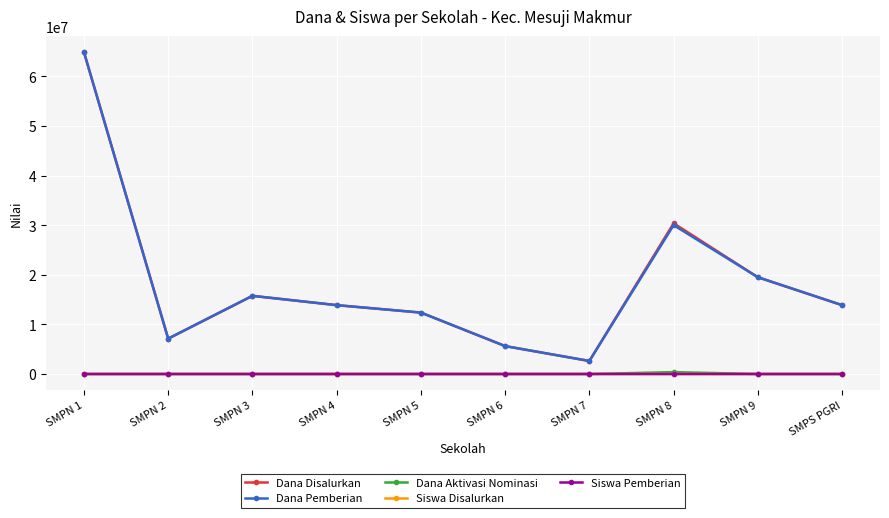

Which category has the highest value in the Dana Pemberian series?

SMPN 1